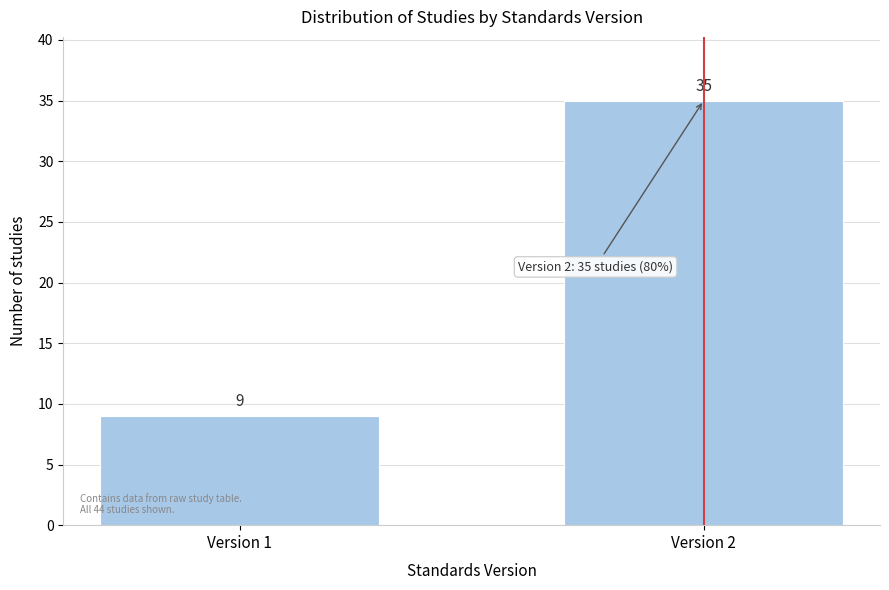

Reading left to right, transcribe all the data shown in this chart.

9	35